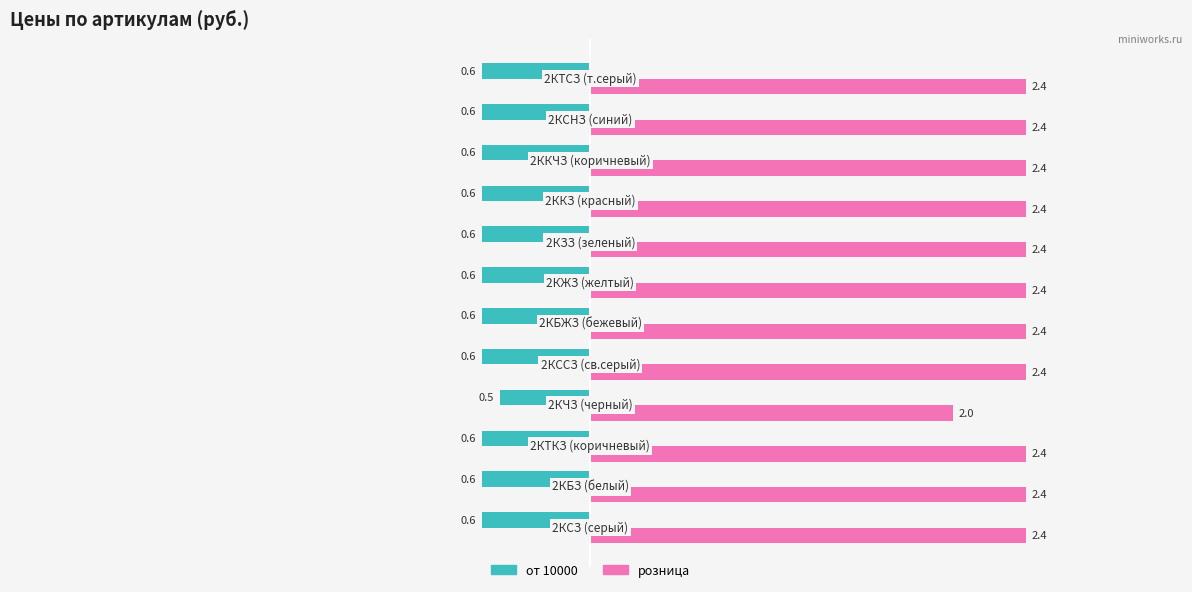

What is the average value of the от 10000 series?

-0.6